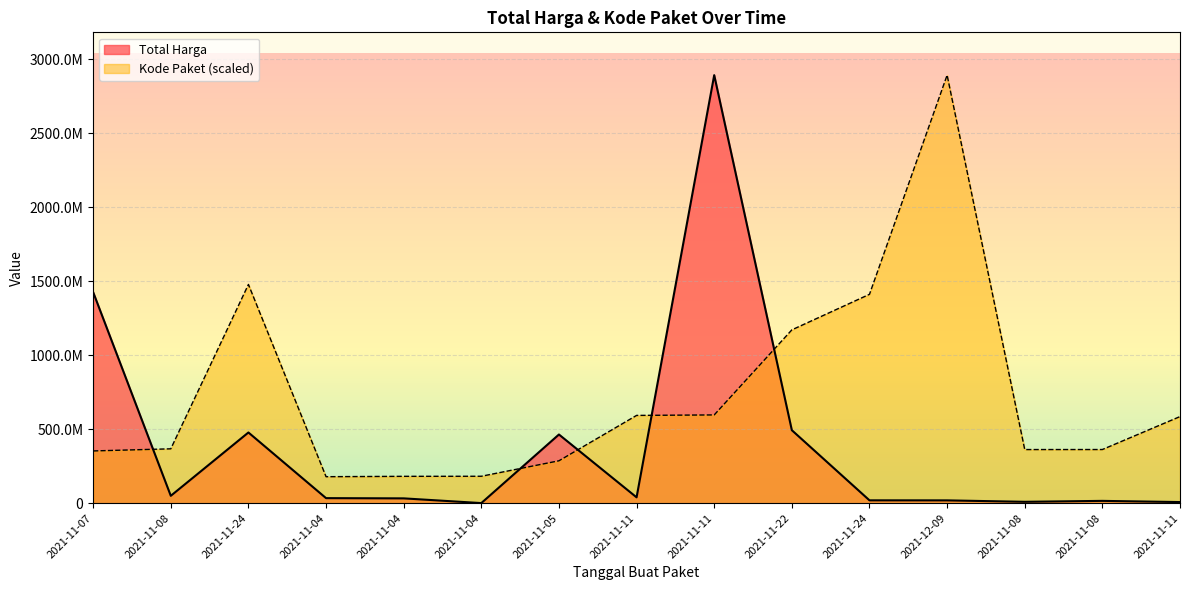

Is the value of Total Harga at 2021-11-04 greater than the value of Kode Paket at 2021-11-04?

No